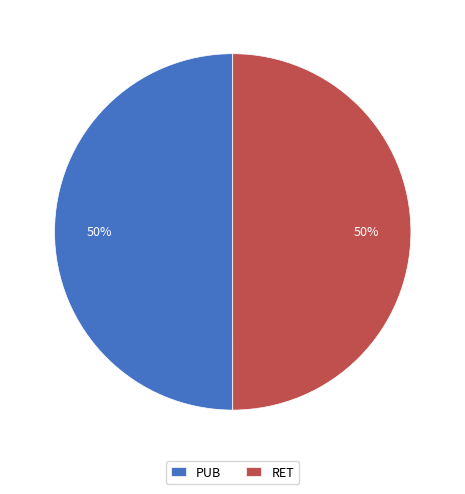

Do RET and PUB together represent more than half of the pie?

Yes